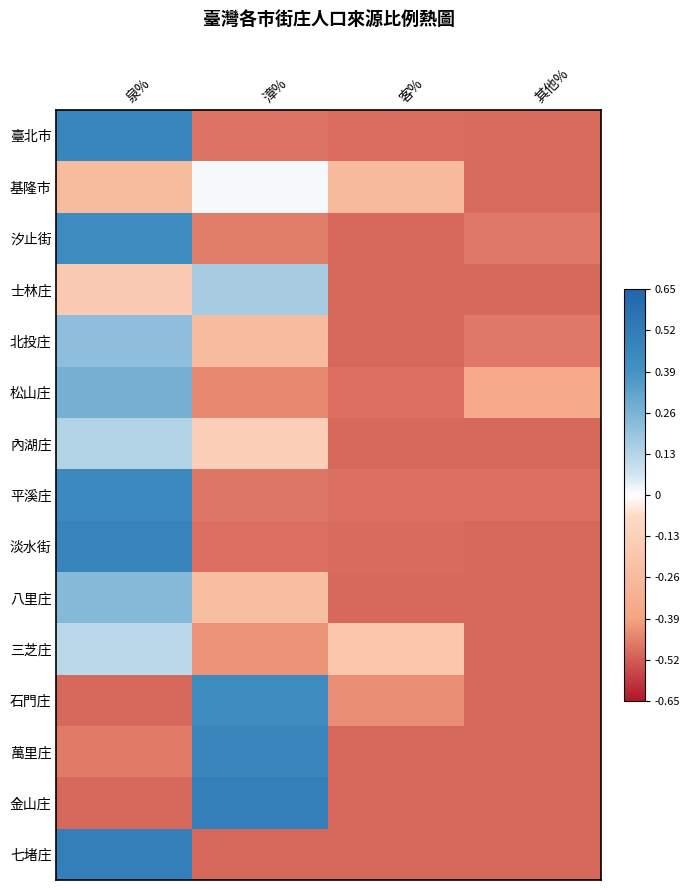

Reading left to right, transcribe all the data shown in this chart.

臺北市: 泉%=0.5	漳%=-0.5	客%=-0.5	其他%=-0.5
基隆市: 泉%=-0.3	漳%=0.0	客%=-0.3	其他%=-0.5
汐止街: 泉%=0.4	漳%=-0.5	客%=-0.5	其他%=-0.5
士林庄: 泉%=-0.2	漳%=0.2	客%=-0.5	其他%=-0.5
北投庄: 泉%=0.2	漳%=-0.2	客%=-0.5	其他%=-0.5
松山庄: 泉%=0.3	漳%=-0.4	客%=-0.5	其他%=-0.3
內湖庄: 泉%=0.1	漳%=-0.1	客%=-0.5	其他%=-0.5
平溪庄: 泉%=0.4	漳%=-0.5	客%=-0.5	其他%=-0.5
淡水街: 泉%=0.5	漳%=-0.5	客%=-0.5	其他%=-0.5
八里庄: 泉%=0.2	漳%=-0.2	客%=-0.5	其他%=-0.5
三芝庄: 泉%=0.1	漳%=-0.4	客%=-0.2	其他%=-0.5
石門庄: 泉%=-0.5	漳%=0.4	客%=-0.4	其他%=-0.5
萬里庄: 泉%=-0.5	漳%=0.5	客%=-0.5	其他%=-0.5
金山庄: 泉%=-0.5	漳%=0.5	客%=-0.5	其他%=-0.5
七堵庄: 泉%=0.5	漳%=-0.5	客%=-0.5	其他%=-0.5